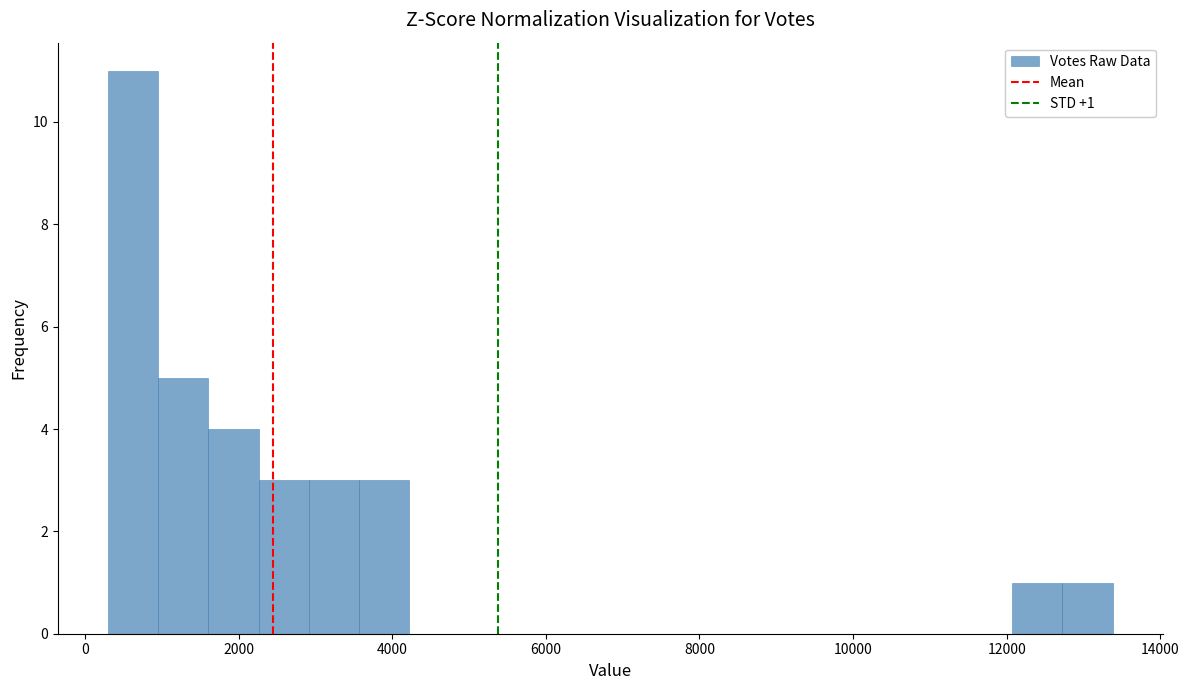

Read against the x-axis, roughly where is the centre of the tallest bar?

600